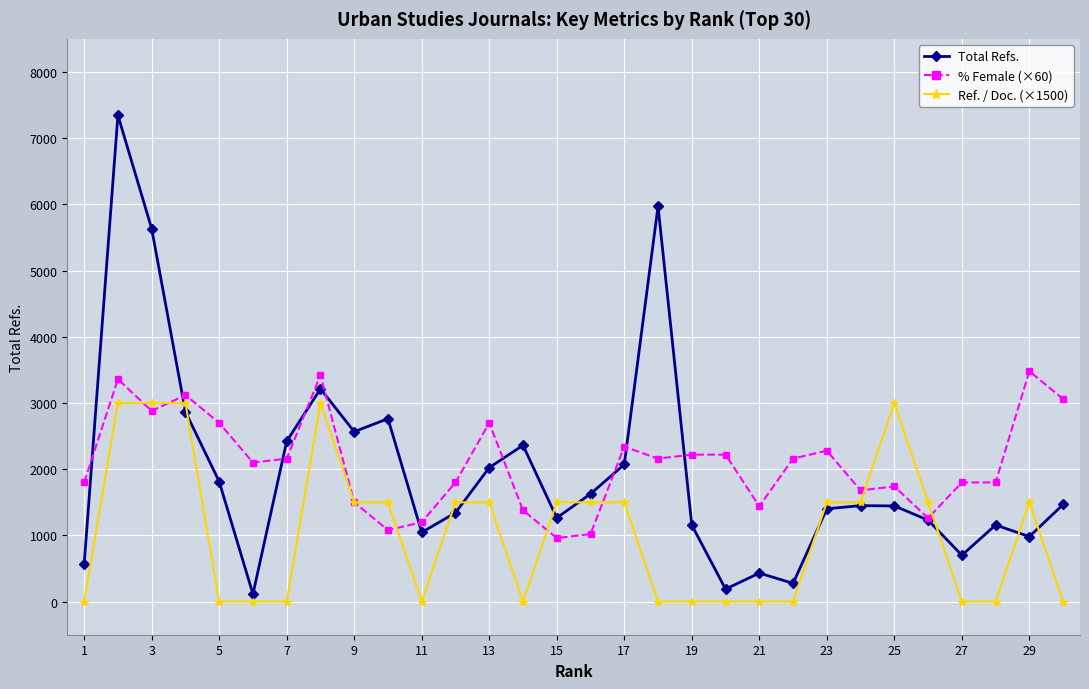

True or false: % Female (×60) has more than 1 points higher than both neighbors.

True